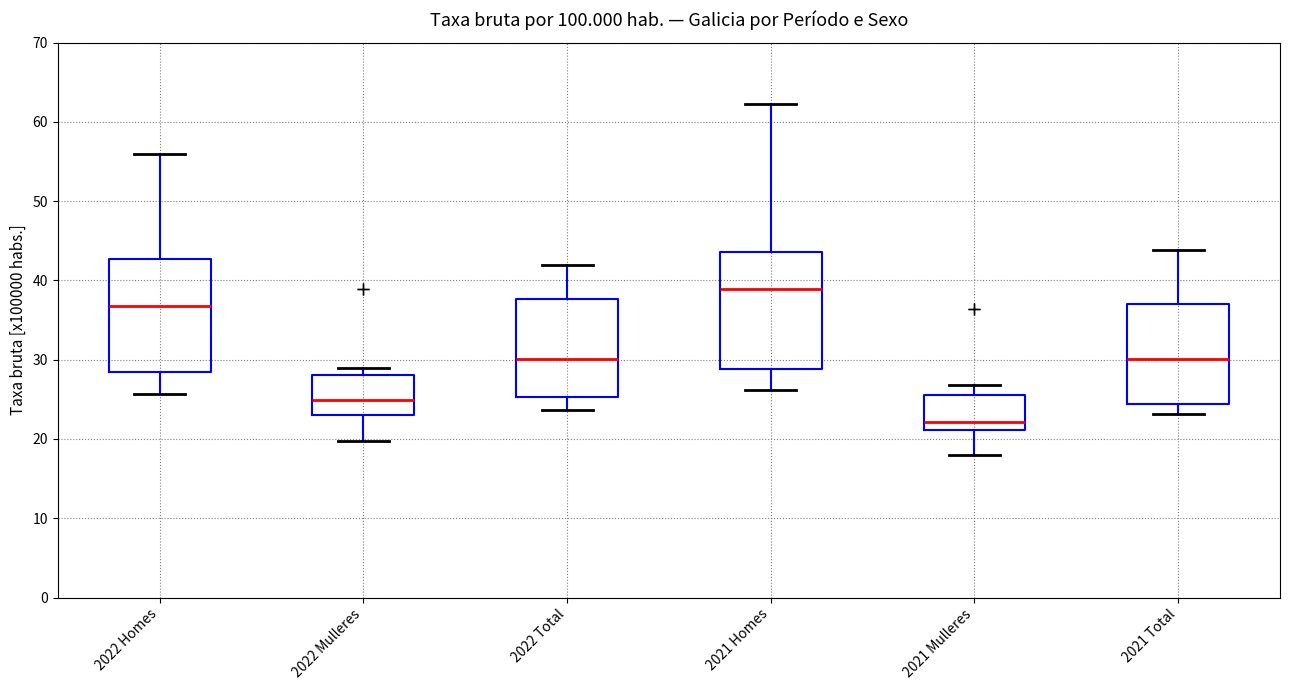

Which box's median line is the highest?

2021 Homes